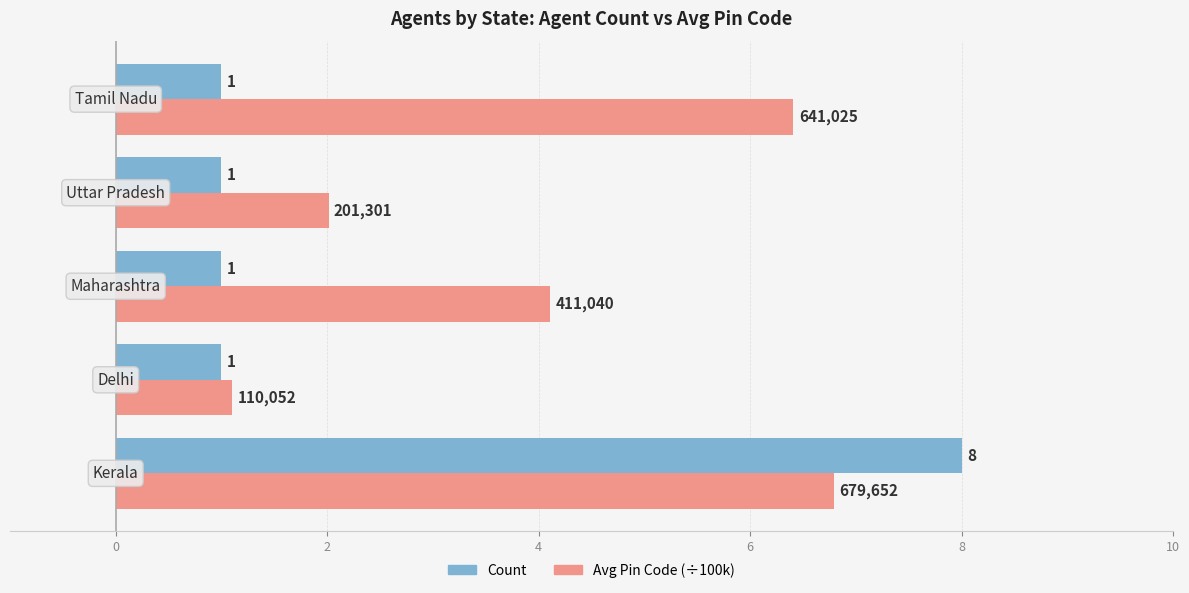

What is the maximum value shown in the chart?

8.0